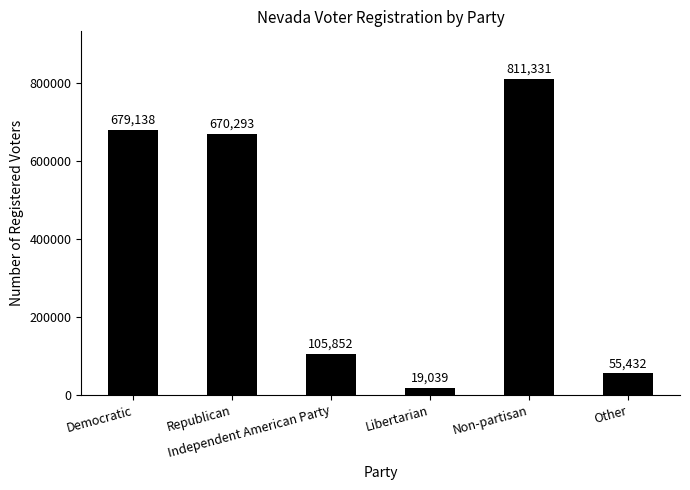

What is the label of the 4th bar from the left?

Libertarian